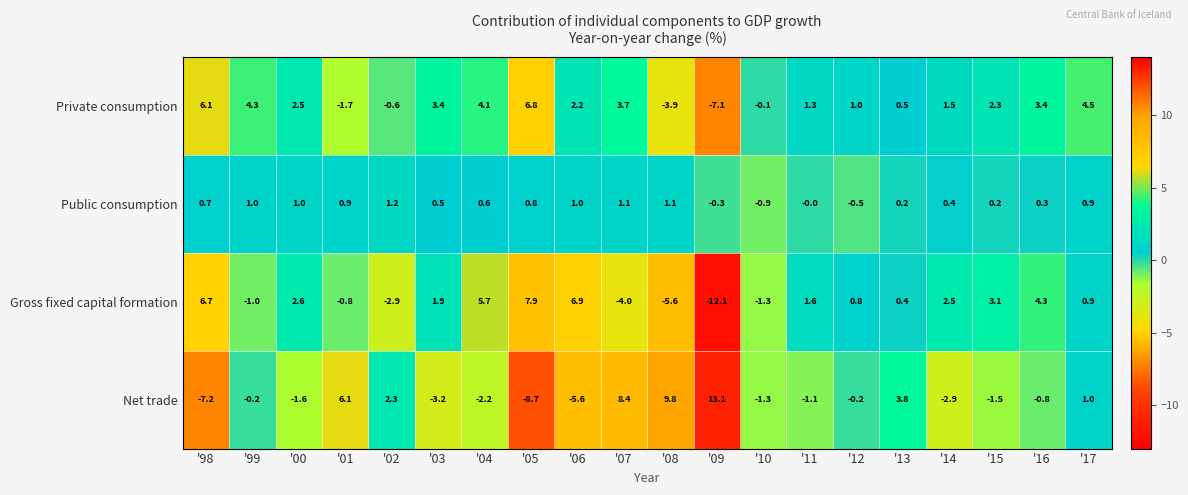

What is the total value across all series at '15?

4.1